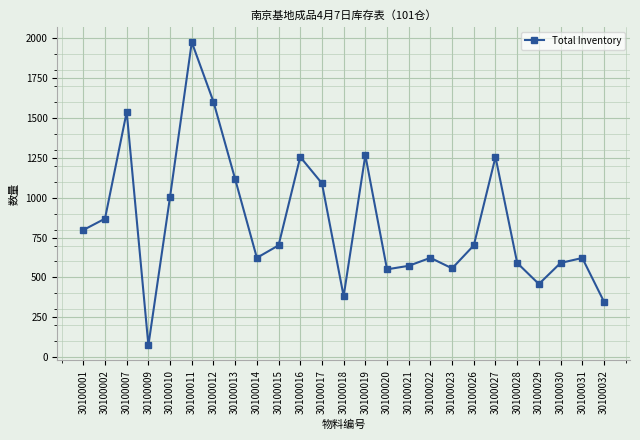

What is the difference between the values at 30100021 and 30100019?

692